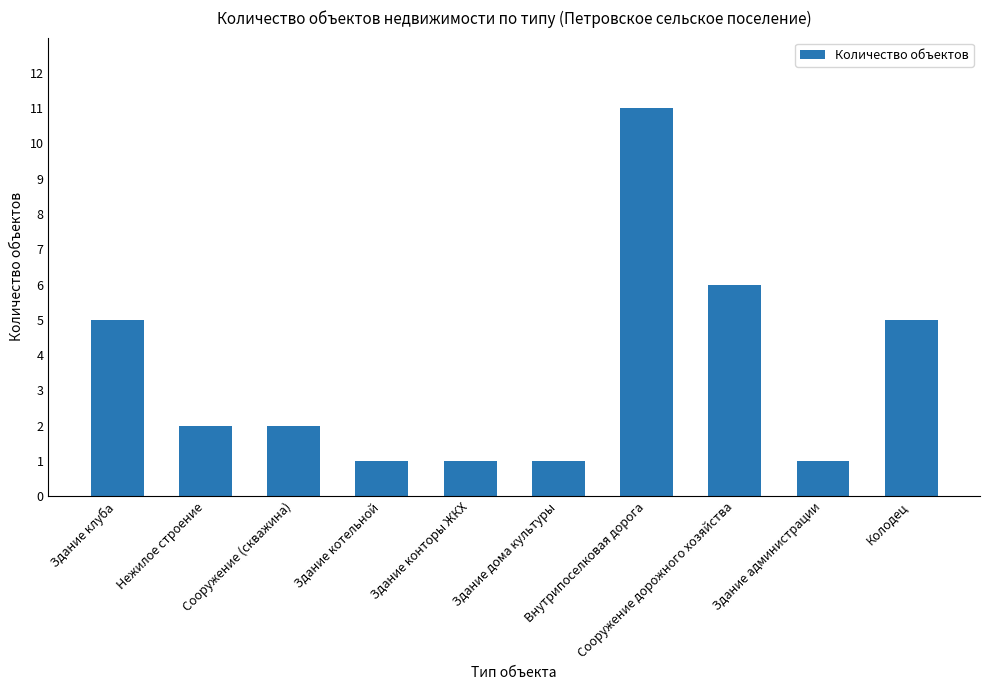

At which category does the chart reach its peak across all series?

Внутрипоселковая дорога